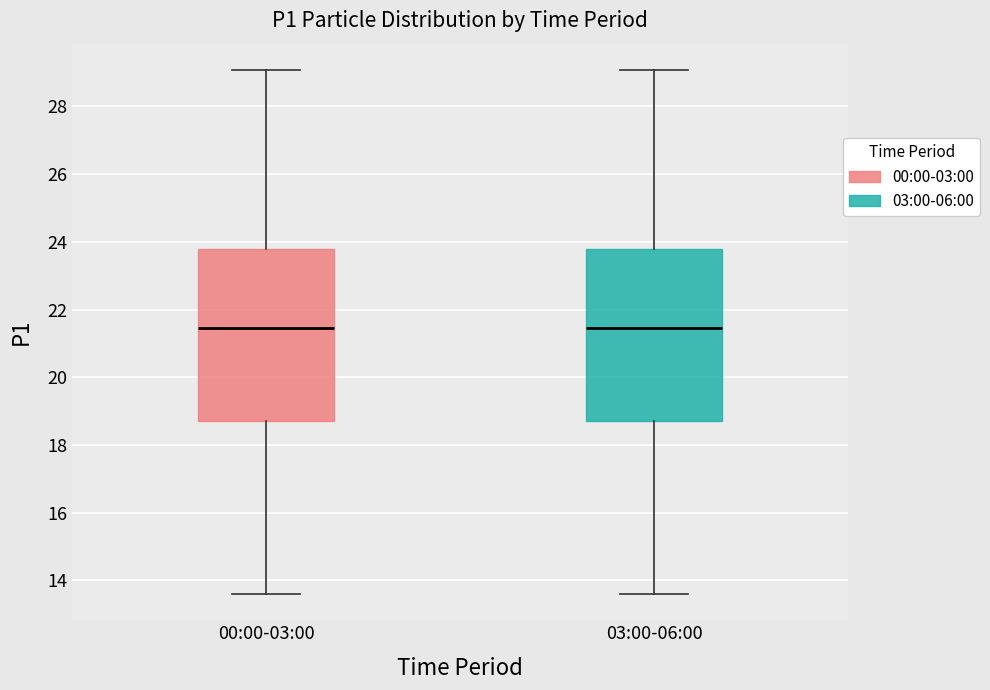

Reading left to right, transcribe this box plot: for each box, give where its median line is, the range the box spans, and where its two whiskers end, as read against the y-axis. The values are not printed on the chart, so give them approximately, as read against the axis.

00:00-03:00: median 21.4, box 18.6 to 23.8, whiskers 13.6 to 29.0
03:00-06:00: median 21.4, box 18.6 to 23.8, whiskers 13.6 to 29.0